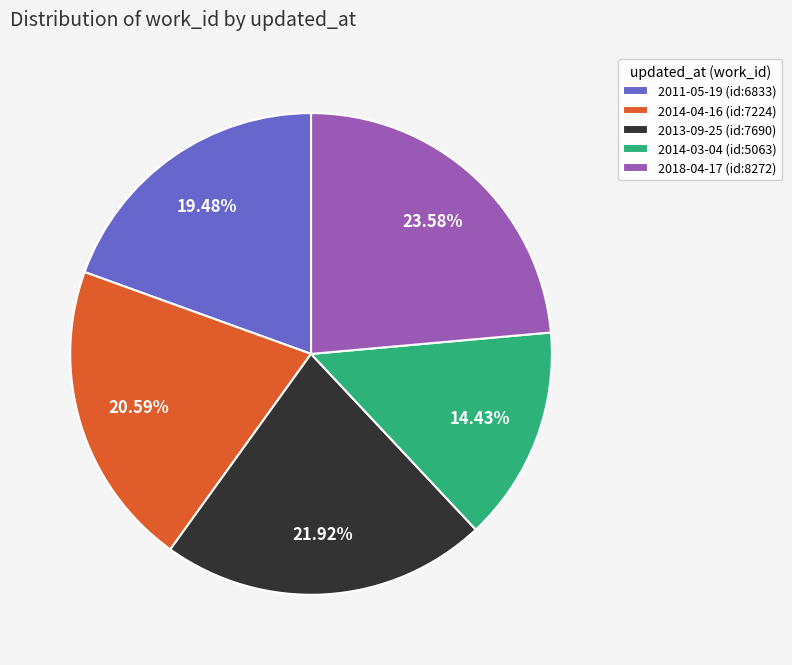

What percentage is NOT represented by 2013-09-25?

78.1%